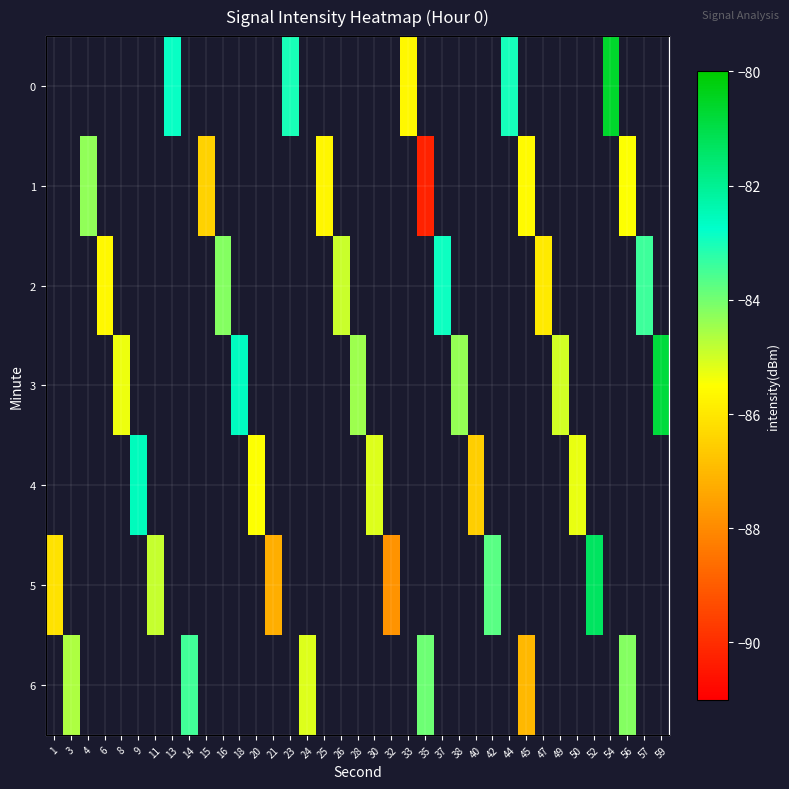

The 2 series shows -37.1 at 16. True or false?

False